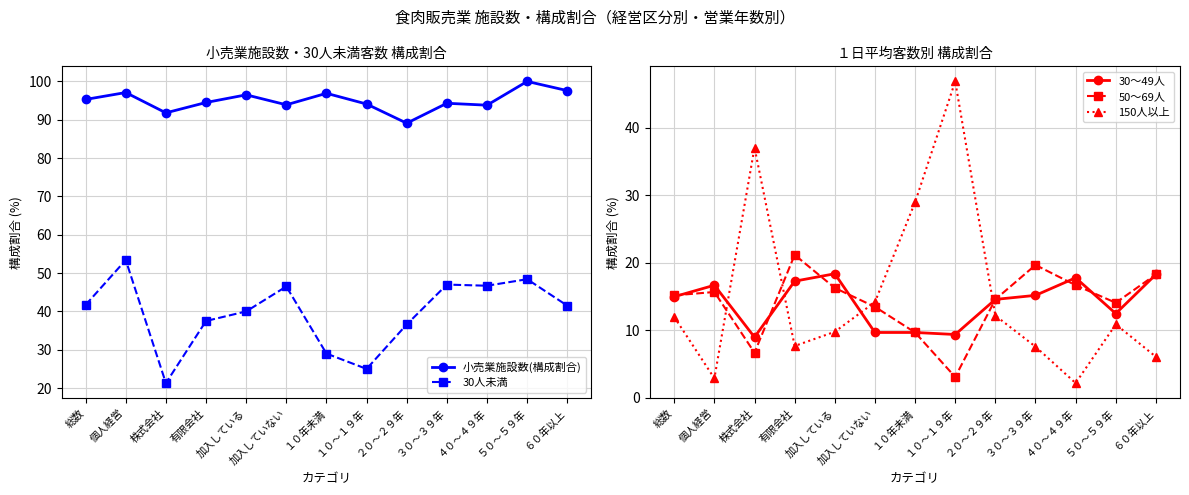

Rank the categories by 50～69人 value from lowest to highest.

１０～１９年, 株式会社, １０年未満, 加入していない, ５０～５９年, ２０～２９年, 総数, 個人経営, 加入している, ４０～４９年, ６０年以上, ３０～３９年, 有限会社